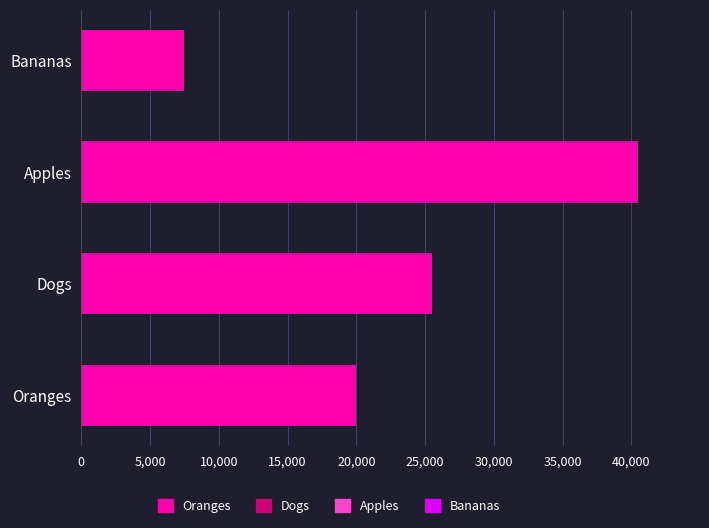

Where is the data nearest to the value 24000?

Dogs